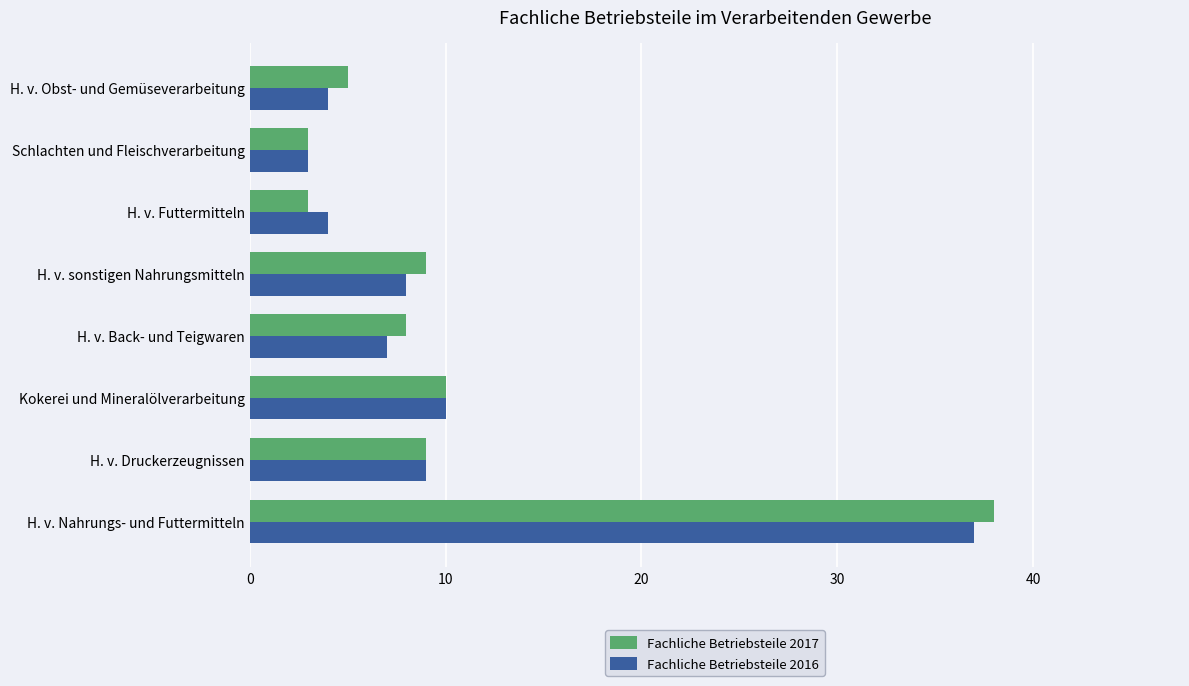

What is the minimum value shown in the chart?

3